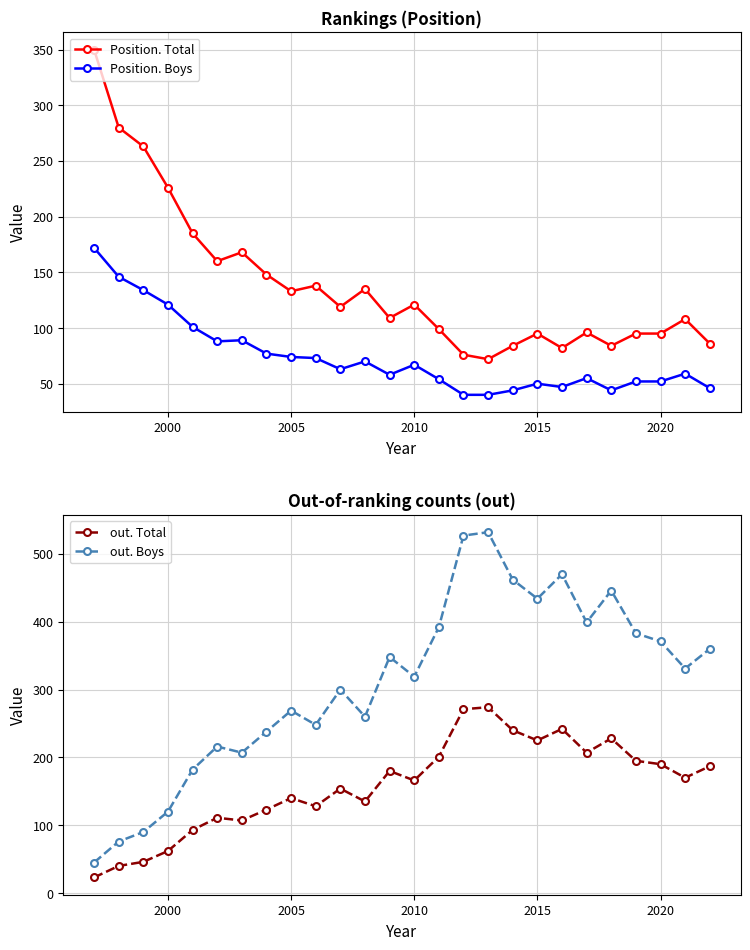

True or false: Position. Total and Position. Boys cross at least once.

False